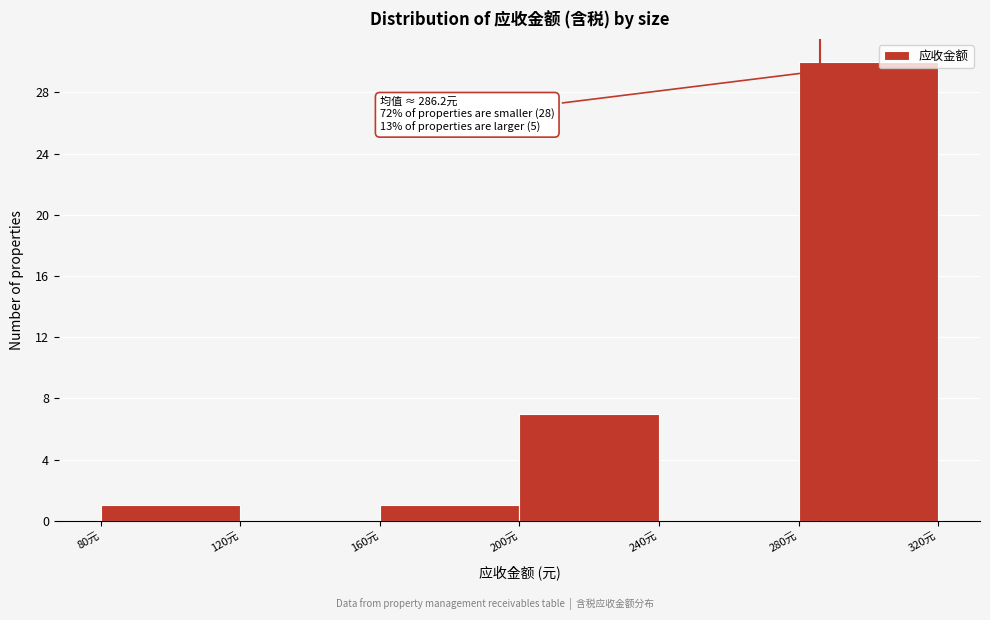

Over which range of the x-axis is the bar tallest?

280 to 320